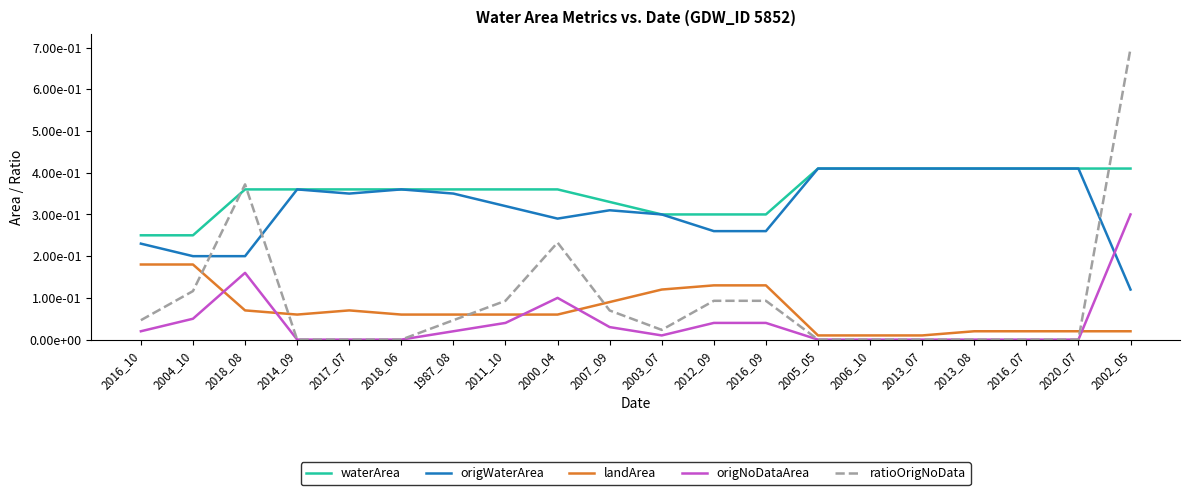

The waterArea series shows 0.2 at 2016_10. True or false?

False